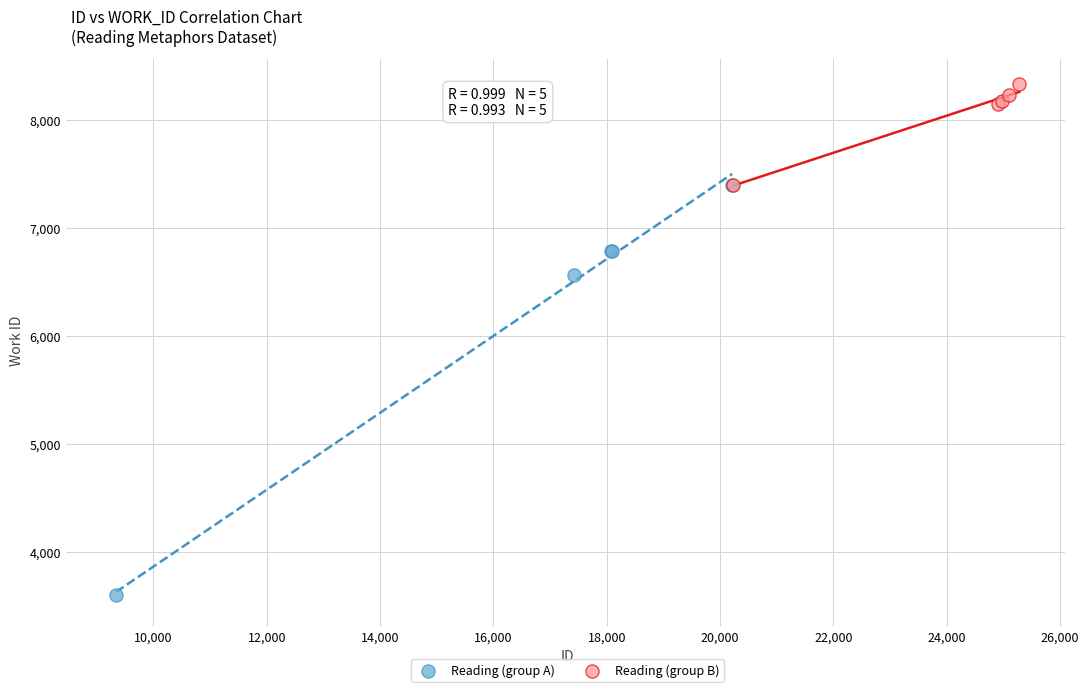

Which series contains the lowest Y value?

Reading (group A)